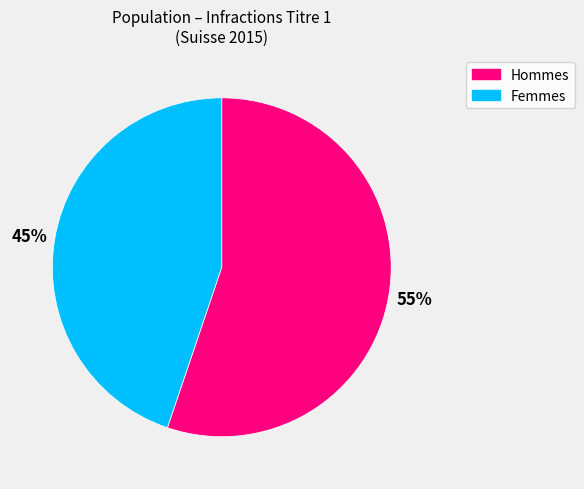

How many segments does this pie chart have?

2